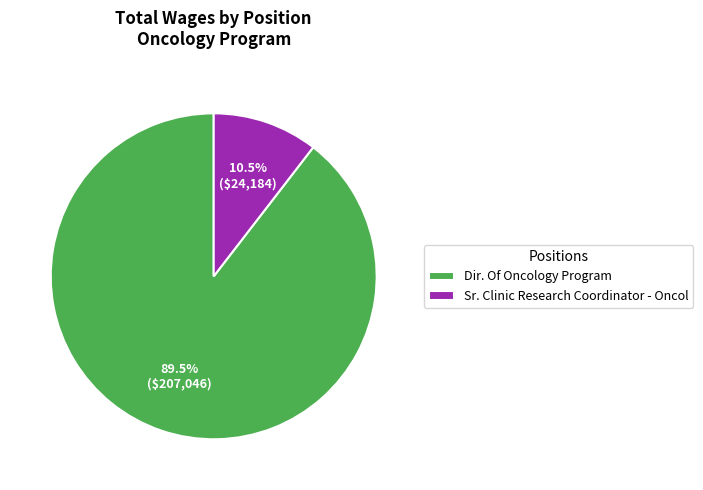

How many slices are in this pie chart?

2